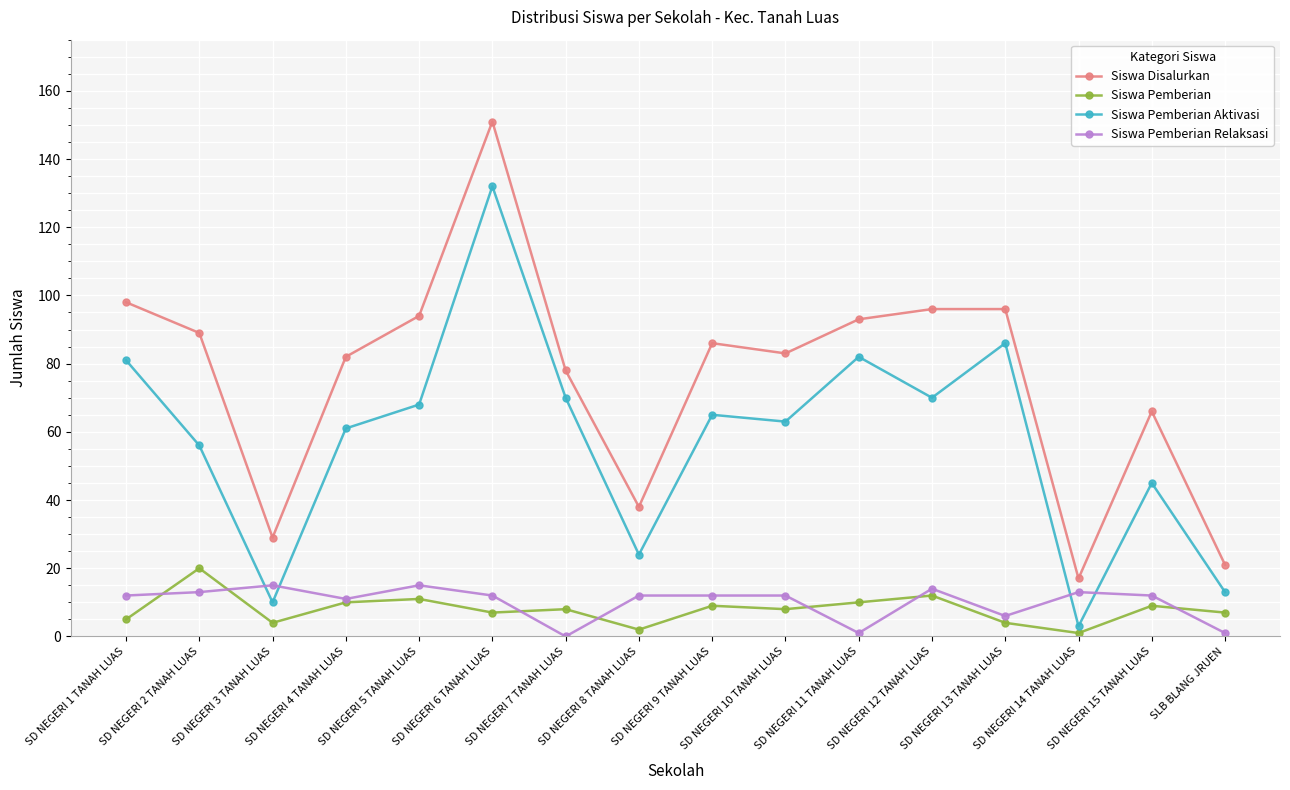

What is the difference between the second highest and minimum values in the Siswa Pemberian Relaksasi series?

15